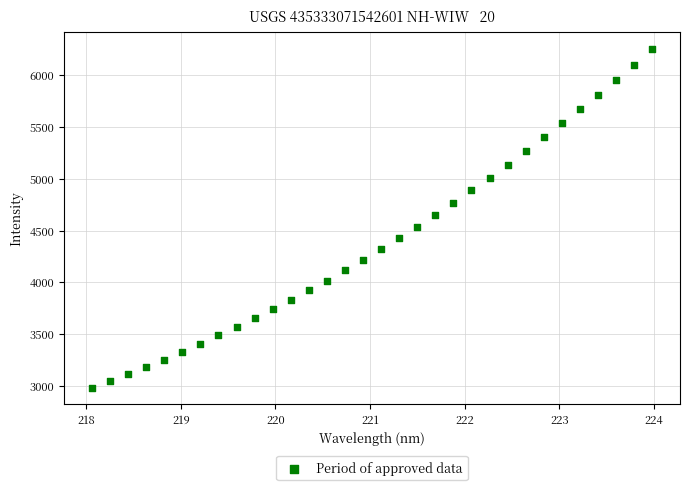

What is the range of X values (max minus min)?

5.9